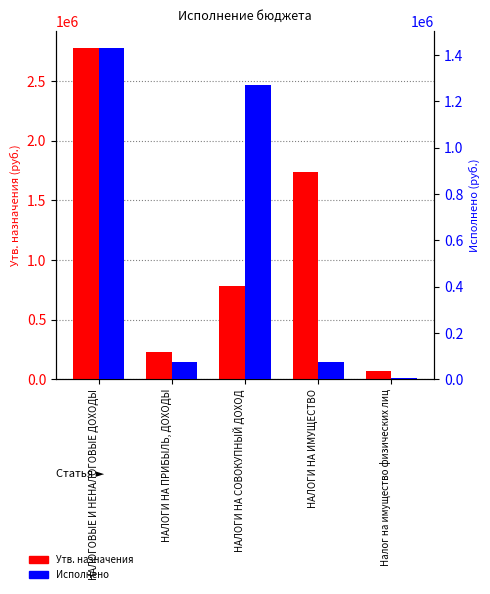

What is the label of the 5th bar from the left?

Налог на имущество физических лиц